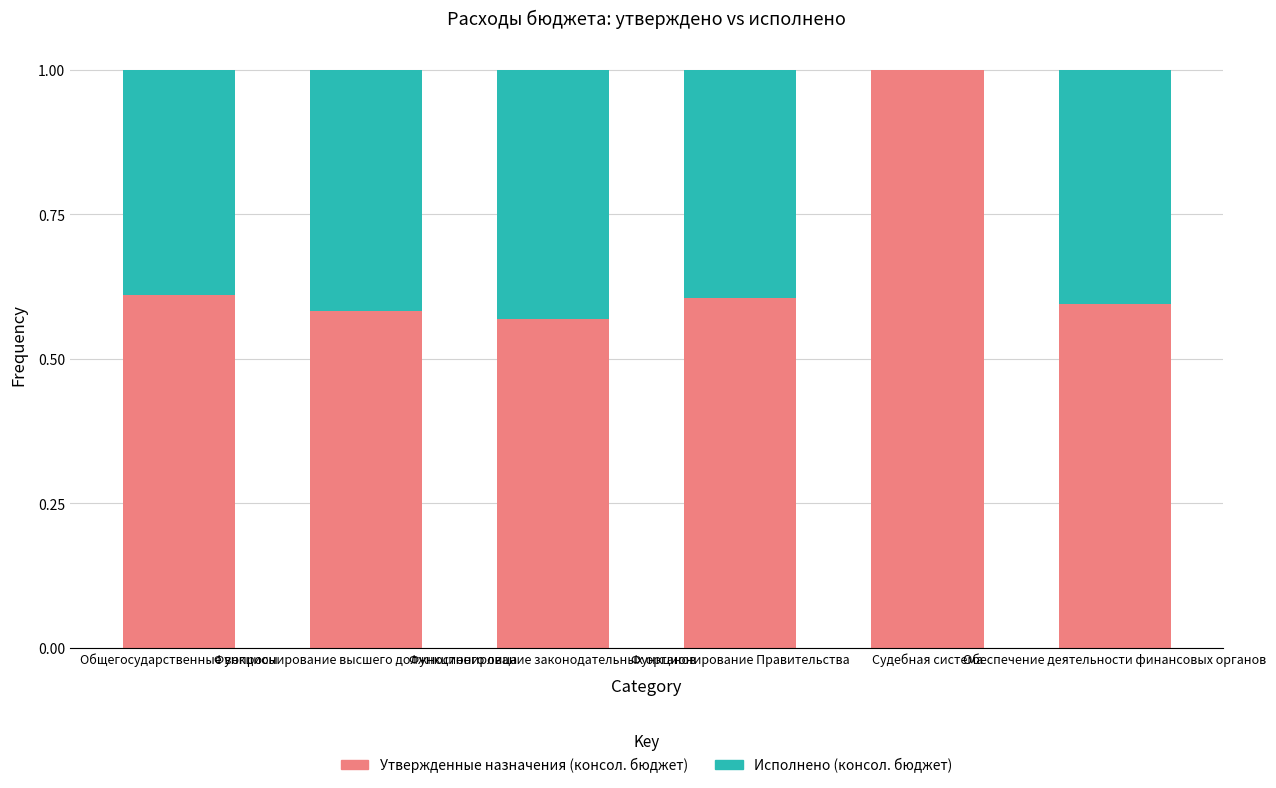

What is the label of the 3rd bar from the left?

Функционирование законодательных органов